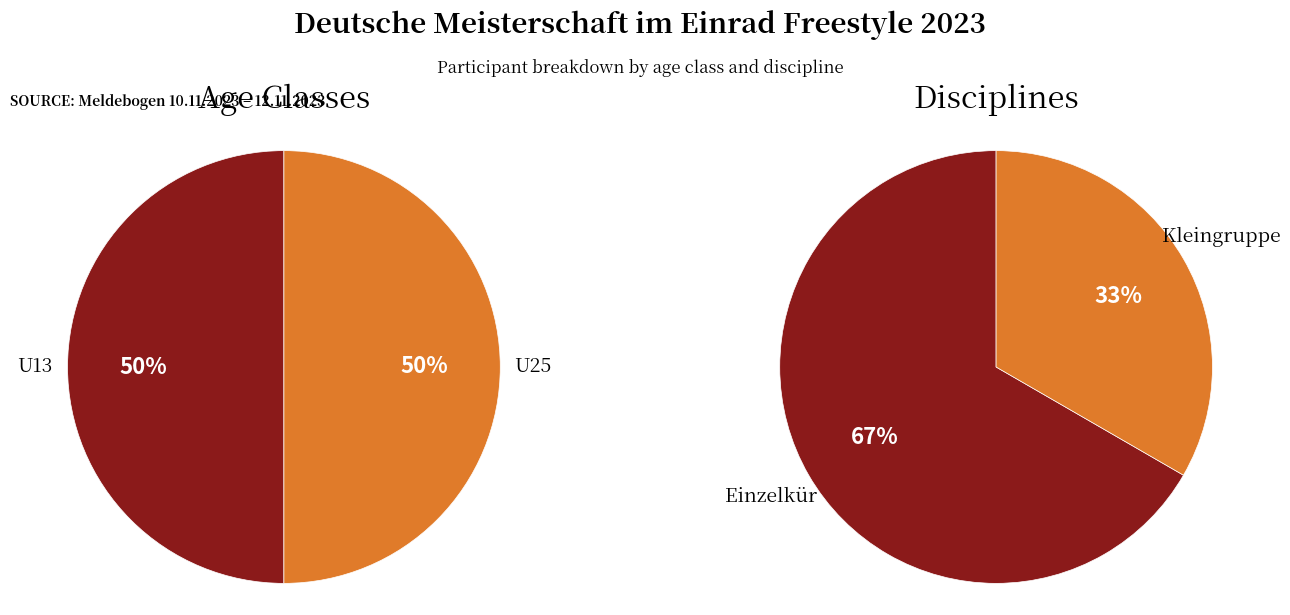

How many slices are in this pie chart?

2